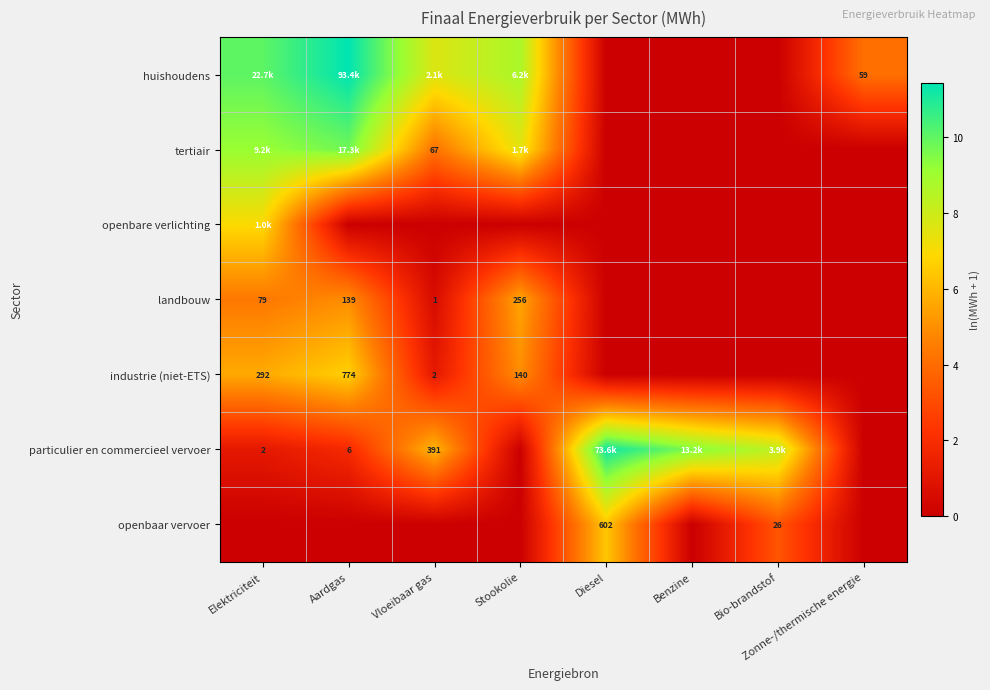

Which category has the lowest value across all series?

Diesel